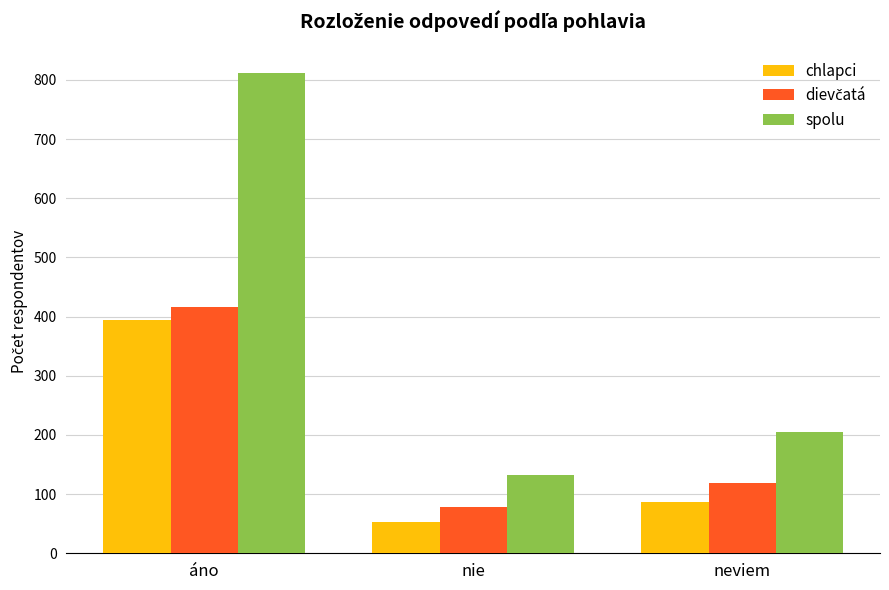

Read the chlapci value at neviem.

86